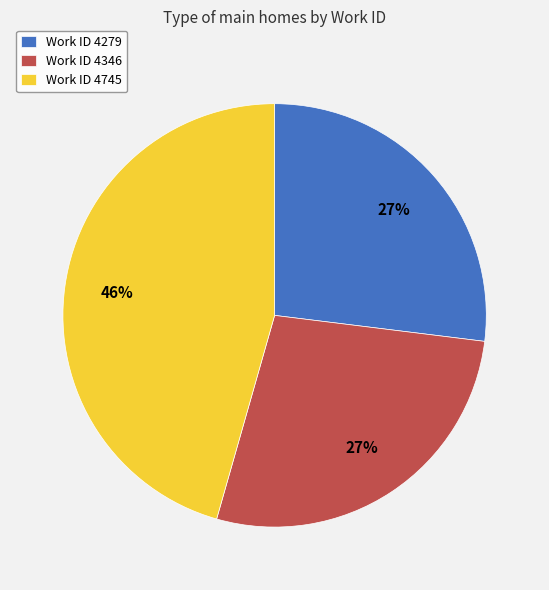

To the nearest percent, what is the average slice percentage?

33%